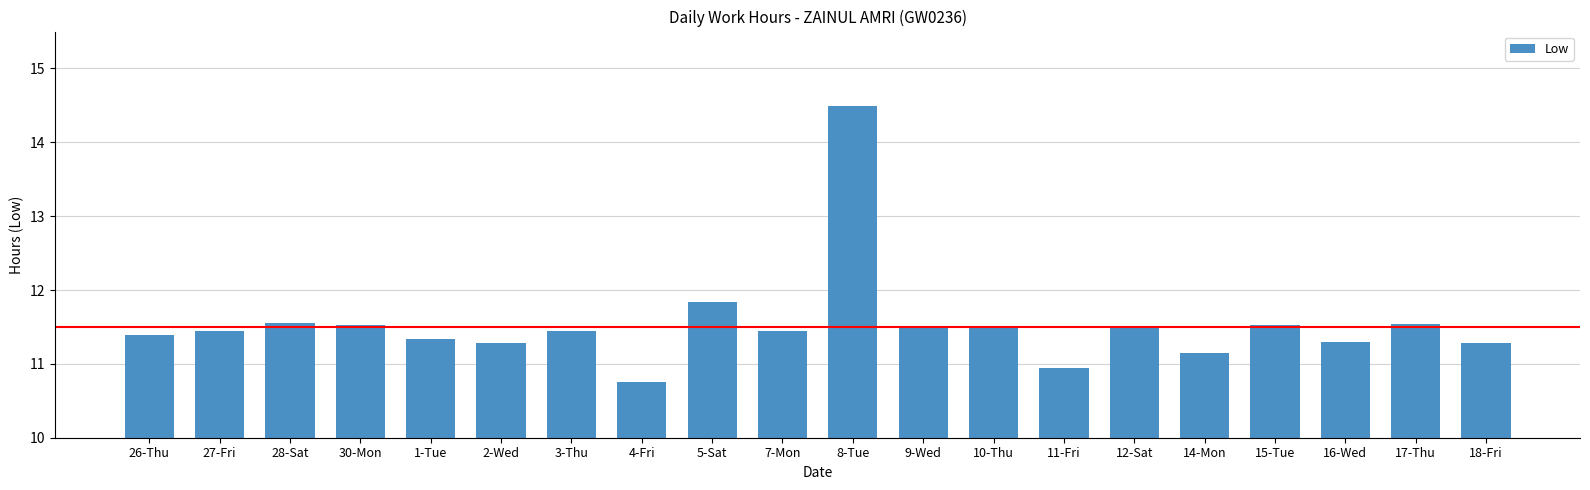

What is the change in value from 11-Fri to 12-Sat?

+0.5